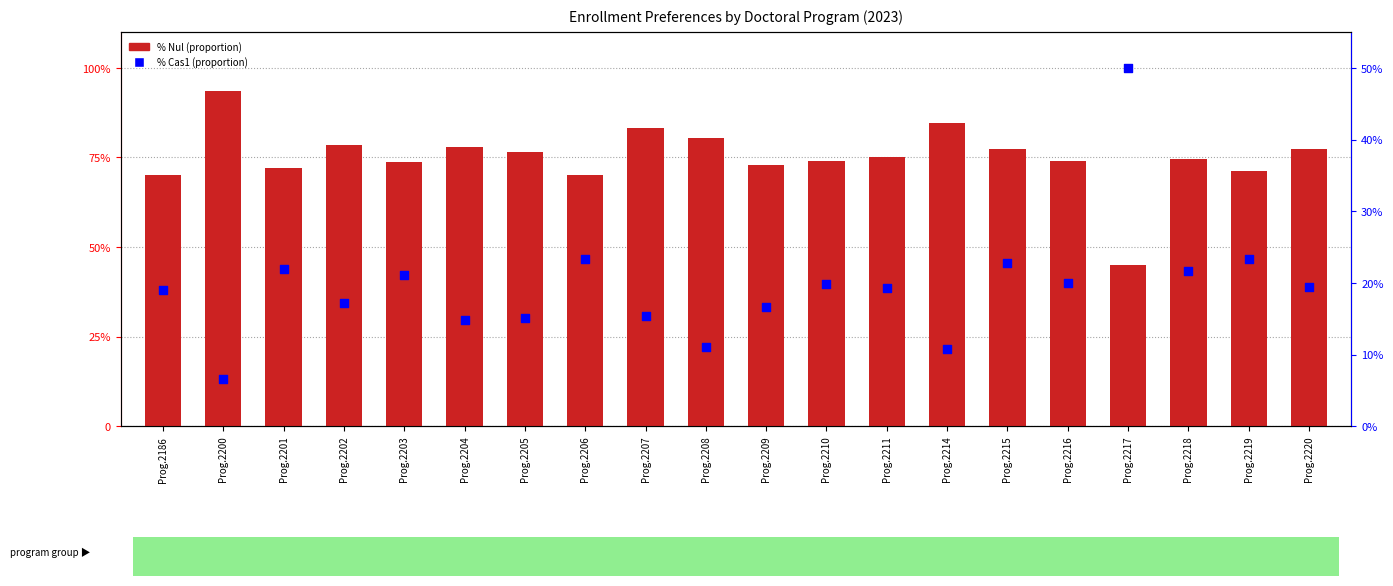

Which series has the largest total across all categories?

% Nul (proportion)